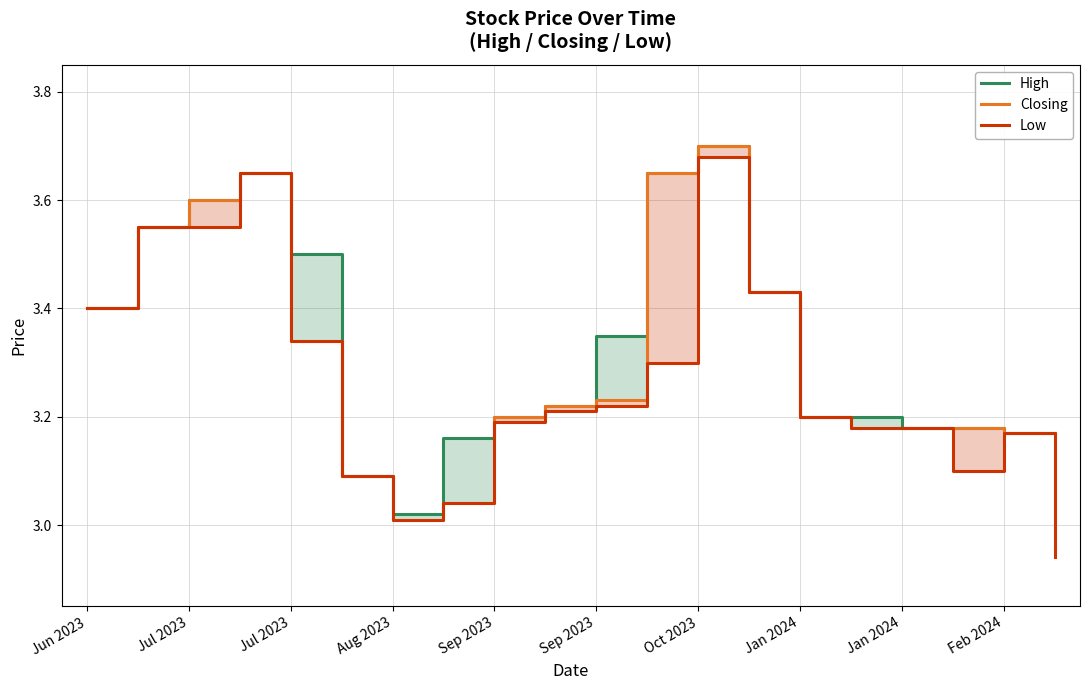

Rank the series by their average value, from lowest to highest.

Low, Closing, High